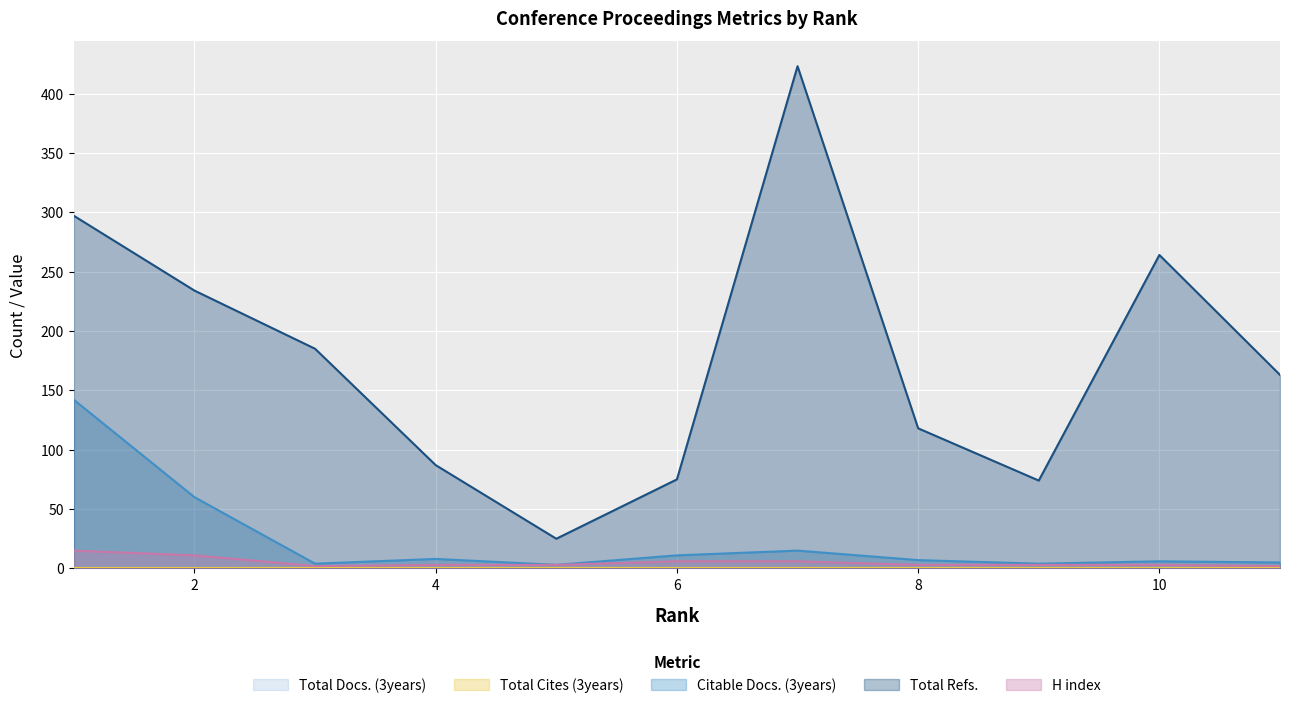

True or false: H index has more than 1 interior local peaks.

False